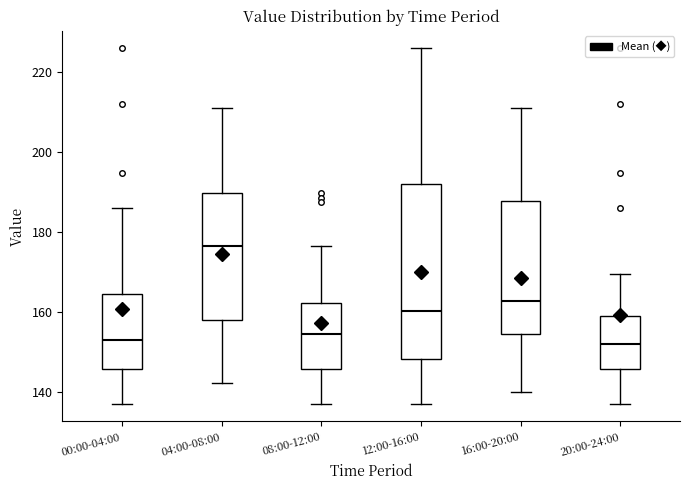

Comparing the boxes themselves (not the whiskers), which one is the tallest?

12:00-16:00